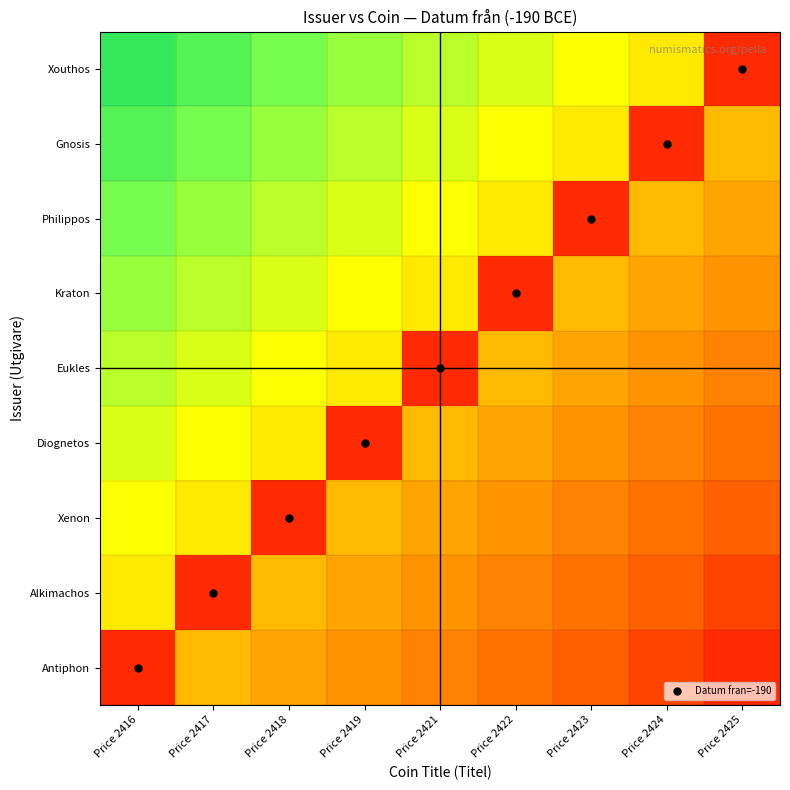

Rank the series at Price 2418 from highest to lowest value.

Xouthos, Gnosis, Philippos, Kraton, Eukles, Diognetos, Alkimachos, Antiphon, Xenon